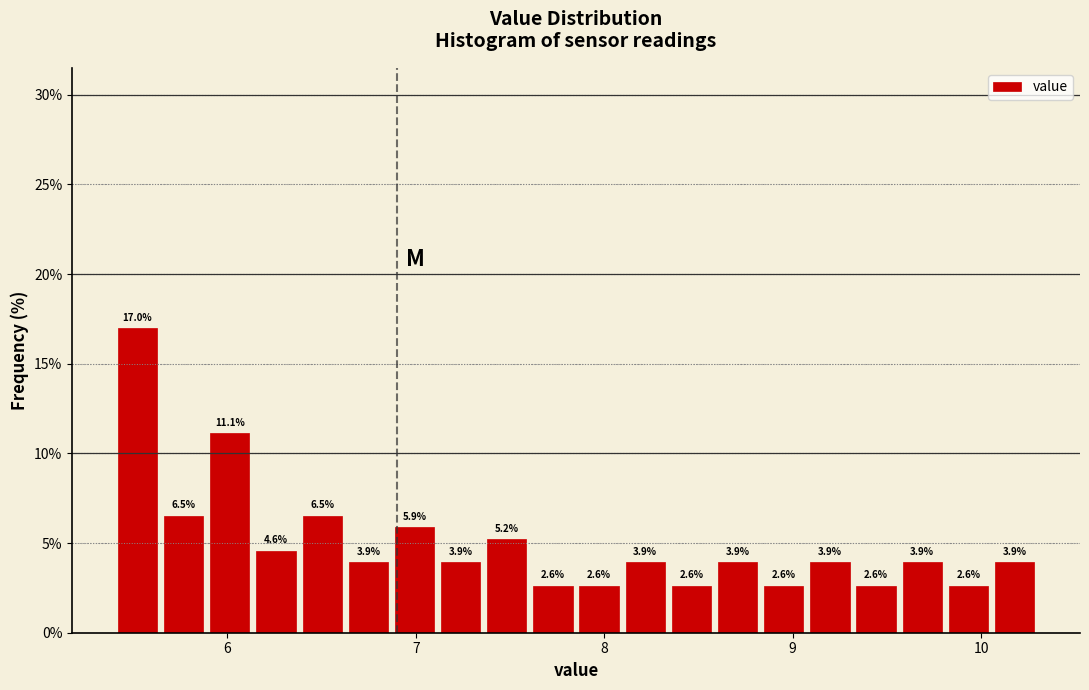

Read against the x-axis, roughly where is the centre of the tallest bar?

5.5